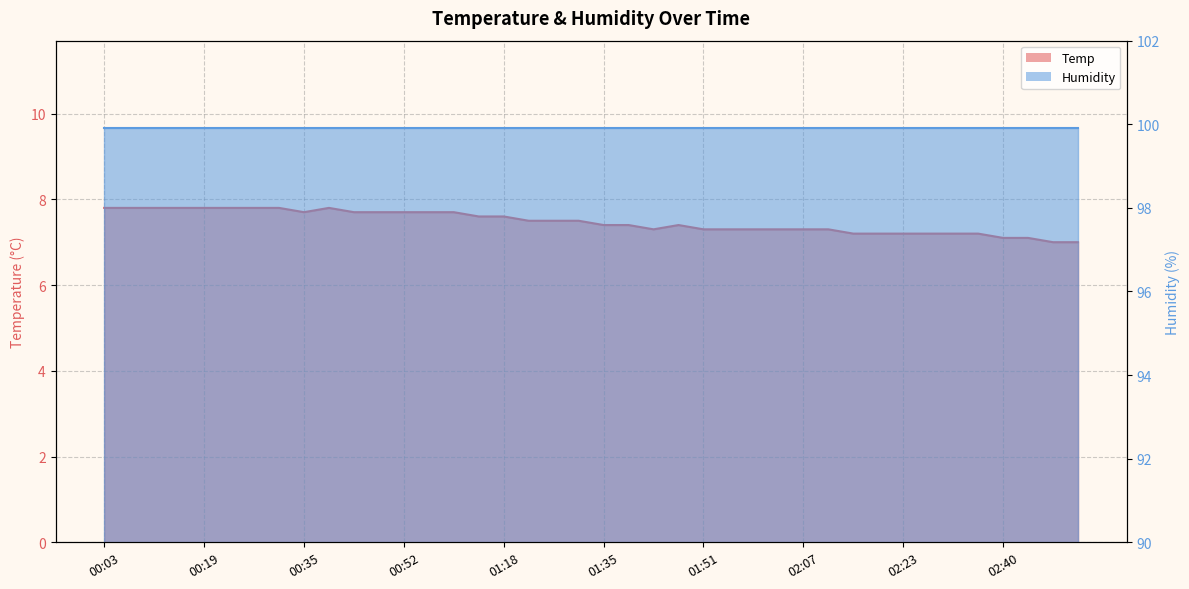

List the labels in order of value, smallest first.

02:48, 02:52, 02:40, 02:44, 02:15, 02:19, 02:23, 02:27, 02:32, 02:36, 01:43, 01:51, 01:55, 01:59, 02:03, 02:07, 02:11, 01:35, 01:39, 01:47, 01:22, 01:26, 01:30, 01:14, 01:18, 00:35, 00:43, 00:47, 00:52, 00:56, 01:10, 00:03, 00:07, 00:11, 00:15, 00:19, 00:23, 00:27, 00:31, 00:39